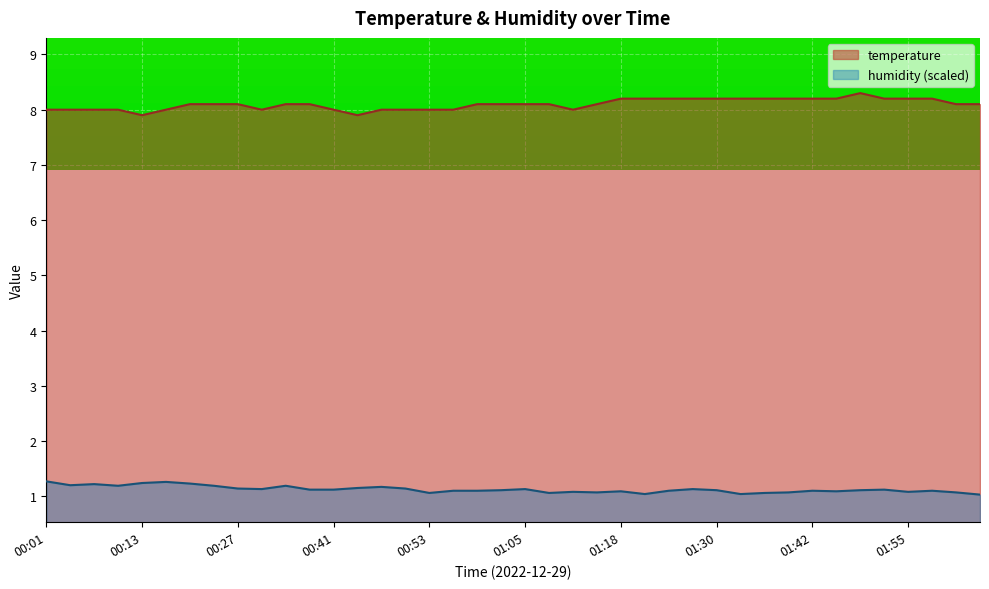

Rank the categories by temperature value from lowest to highest.

00:13, 00:44, 00:01, 00:04, 00:07, 00:10, 00:17, 00:30, 00:41, 00:47, 00:50, 00:53, 00:56, 01:12, 00:20, 00:23, 00:27, 00:34, 00:37, 00:59, 01:02, 01:05, 01:08, 01:15, 02:01, 02:04, 01:18, 01:21, 01:24, 01:27, 01:30, 01:33, 01:36, 01:39, 01:42, 01:45, 01:52, 01:55, 01:58, 01:49